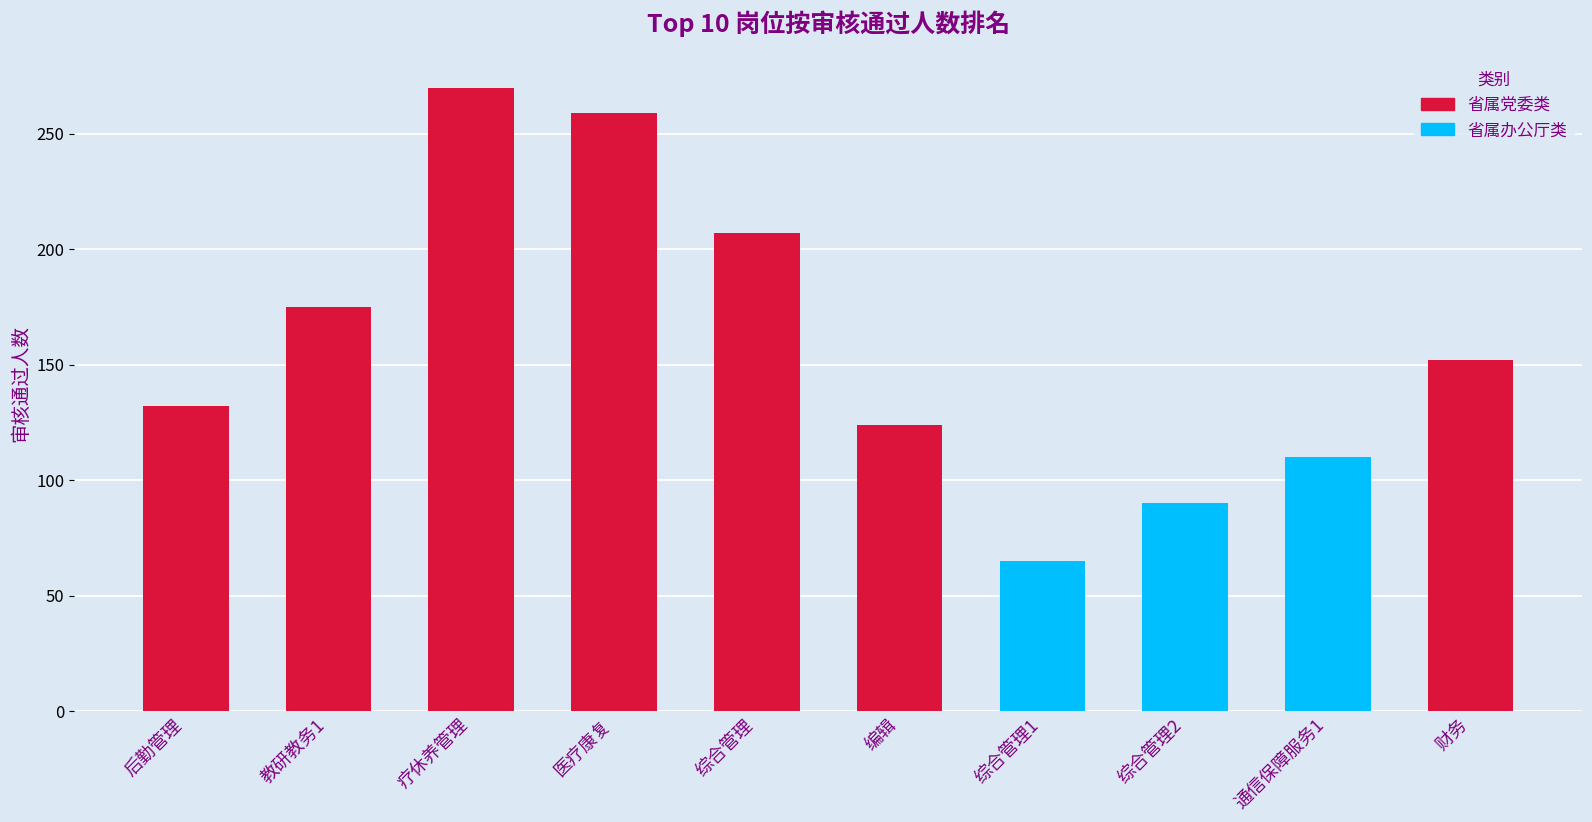

List the labels in order of value, largest first.

疗休养管理, 医疗康复, 综合管理, 教研教务1, 财务, 后勤管理, 编辑, 通信保障服务1, 综合管理2, 综合管理1